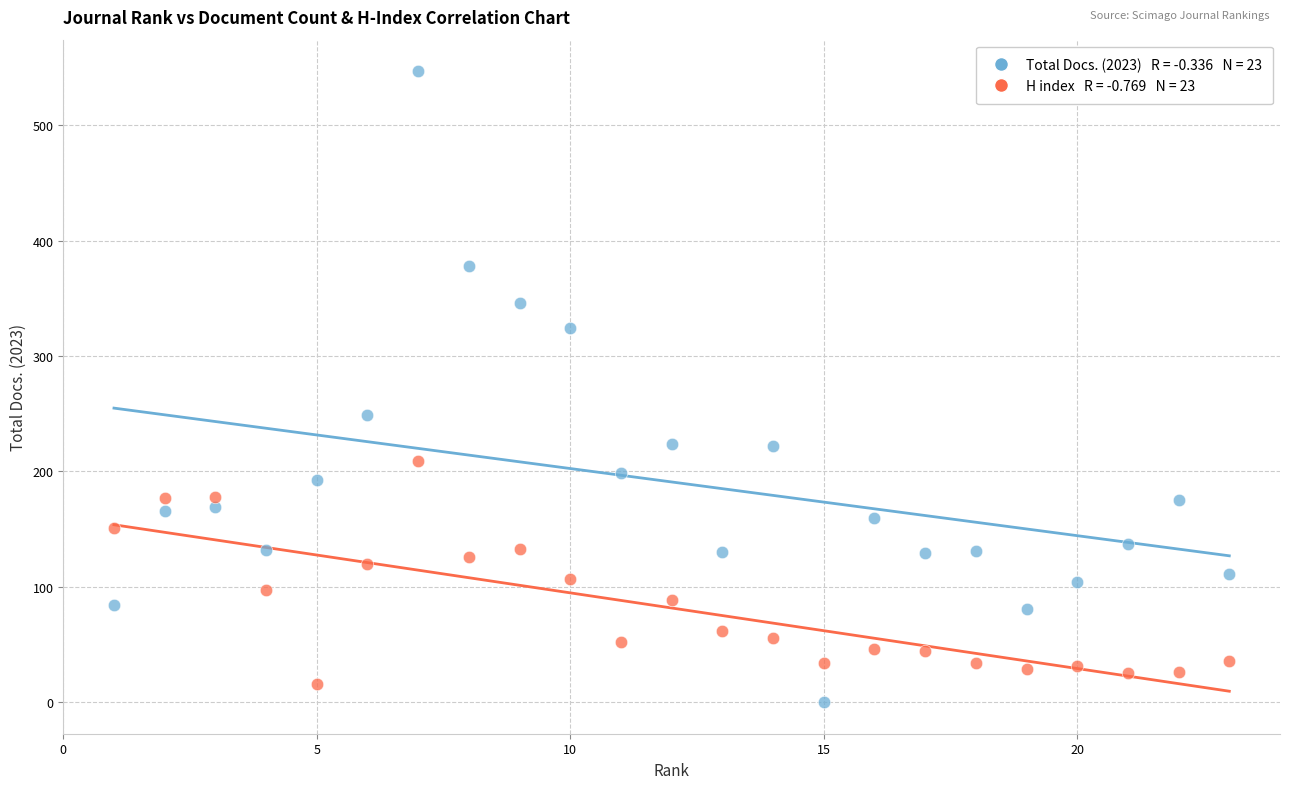

Across all data points, what is the range of Y values (max minus min)?

547